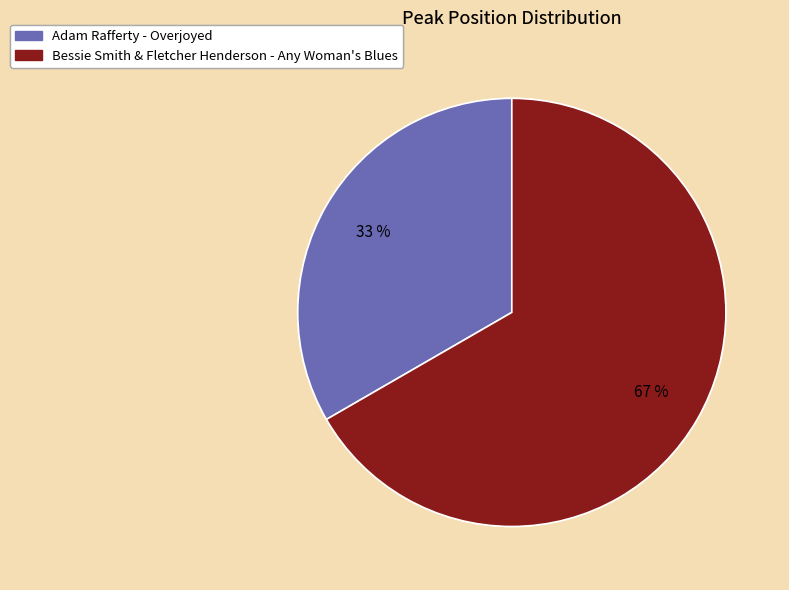

True or false: Adam Rafferty - Overjoyed accounts for 24% of the total.

False